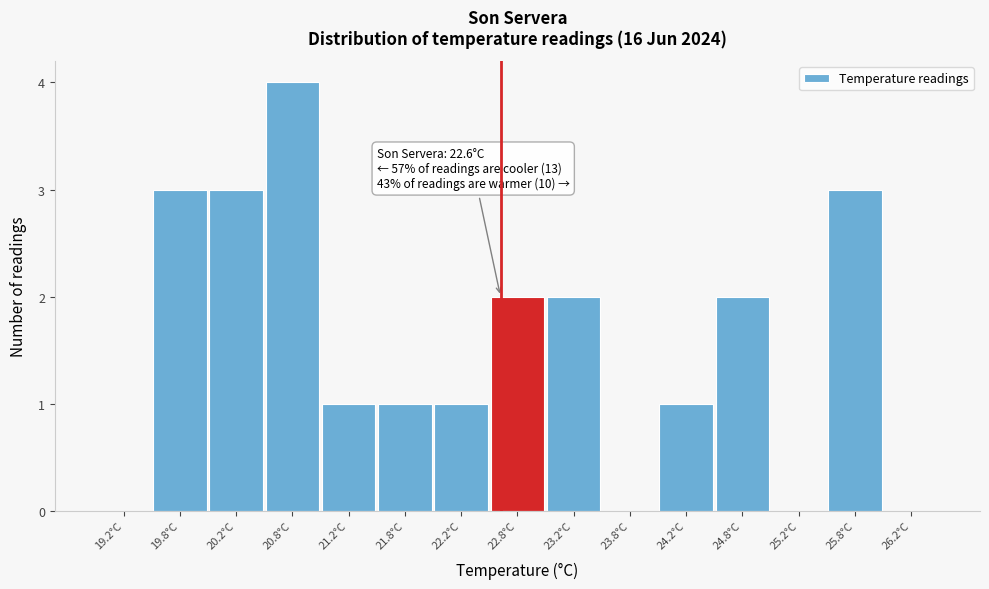

Which range on the x-axis has the tallest bar?

20.5 to 21.0